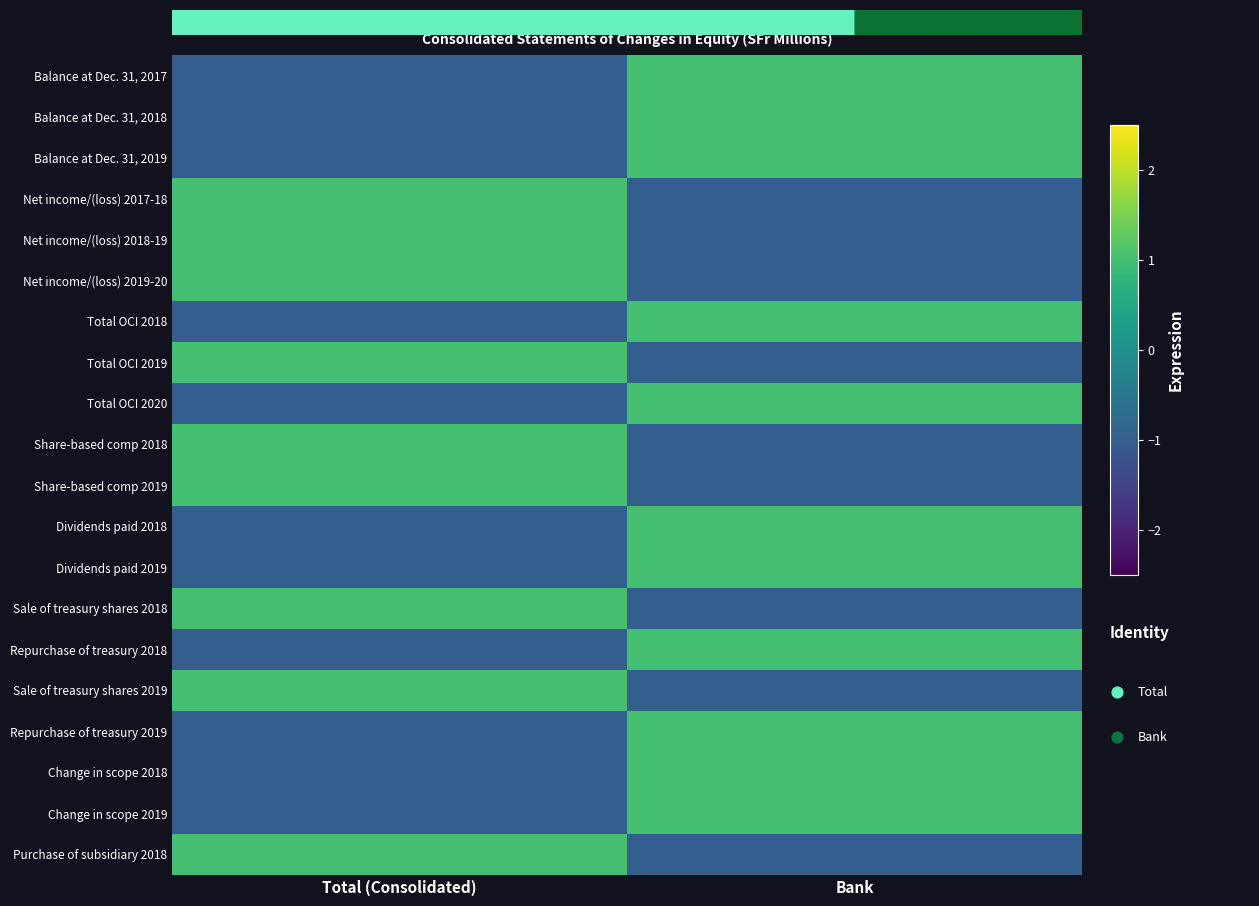

Is it true that Repurchase of treasury 2018 equals -1 at Total (Consolidated)?

False